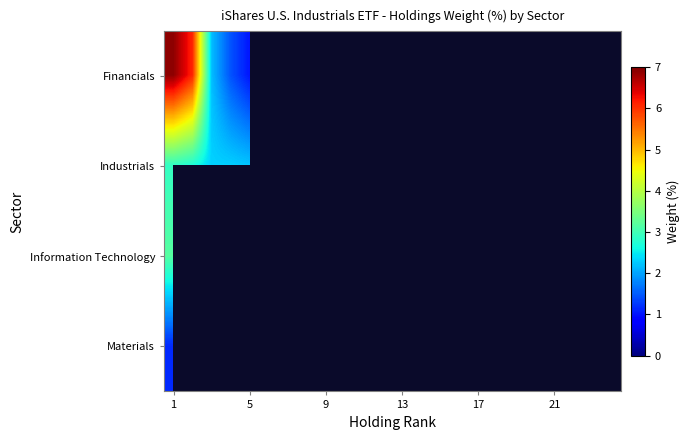

Reading left to right, transcribe all the data shown in this chart.

Financials: 6.9	6.1	2.2	1.4	1.0	0.0	0.0	0.0	0.0	0.0	0.0	0.0	0.0	0.0	0.0	0.0	0.0	0.0	0.0	0.0	0.0	0.0	0.0	0.0
Industrials: 2.9	2.7	2.3	2.3	2.2	2.1	1.8	1.7	1.7	1.6	1.6	1.3	1.2	1.2	1.2	1.1	1.1	1.1	1.1	1.0	1.0	0.9	0.9	0.9
Information Technology: 3.2	0.0	0.0	0.0	0.0	0.0	0.0	0.0	0.0	0.0	0.0	0.0	0.0	0.0	0.0	0.0	0.0	0.0	0.0	0.0	0.0	0.0	0.0	0.0
Materials: 1.2	0.0	0.0	0.0	0.0	0.0	0.0	0.0	0.0	0.0	0.0	0.0	0.0	0.0	0.0	0.0	0.0	0.0	0.0	0.0	0.0	0.0	0.0	0.0